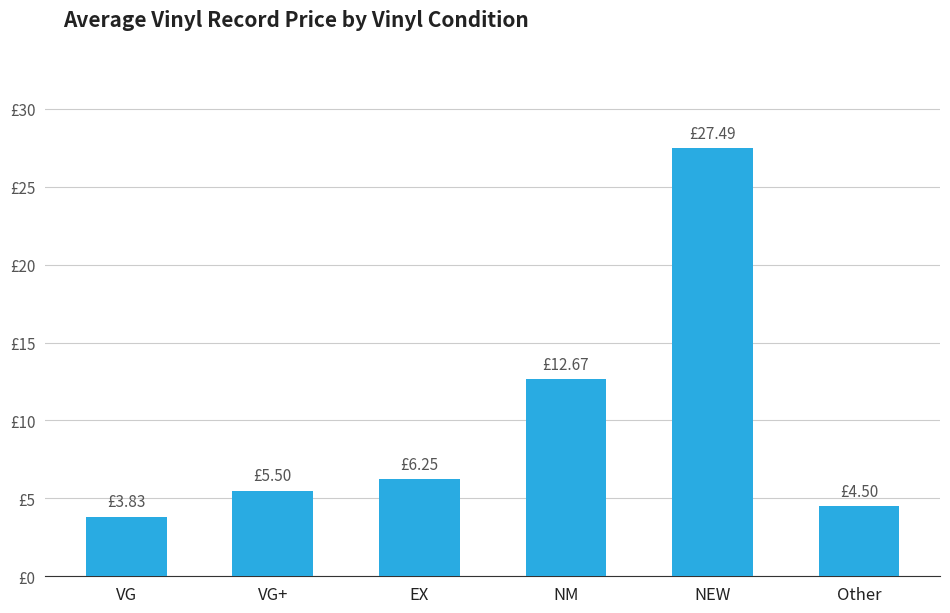

What value does the data have at NEW?

27.5